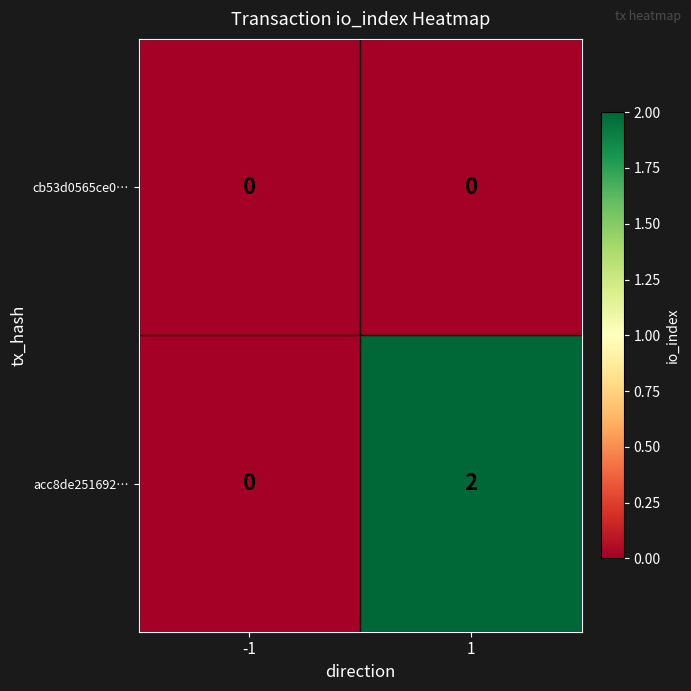

Rank the series by their average value, from highest to lowest.

acc8de251692…, cb53d0565ce0…